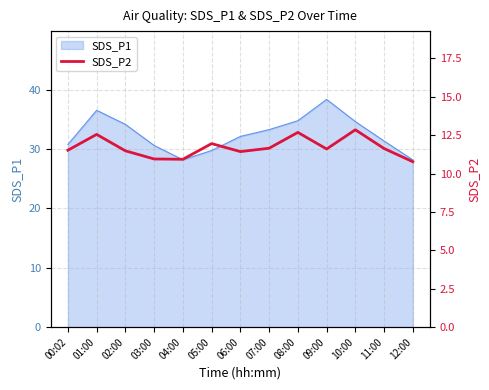

What is the sum of all values?

152.0